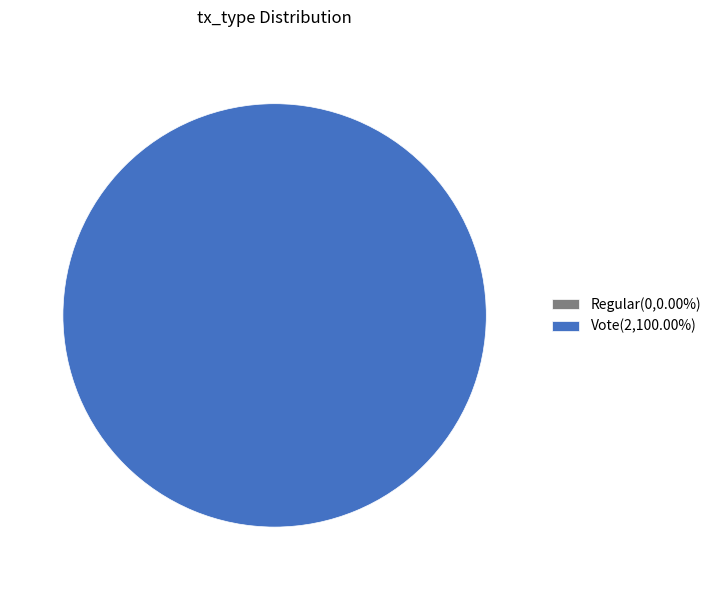

To the nearest percent, what is the difference between the largest and smallest slice percentages?

100%